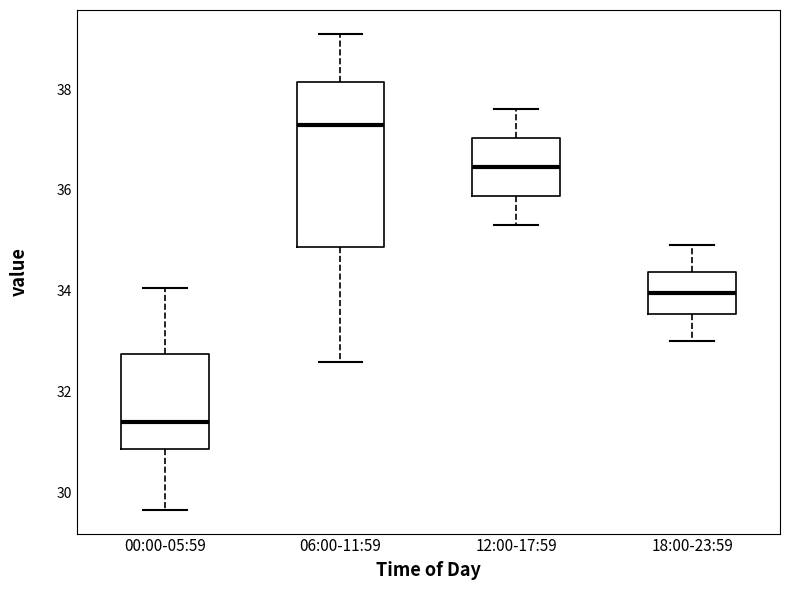

Where is the upper edge of the box for 18:00-23:59 on the y-axis? The values are not printed on the chart, so give them approximately, as read against the axis.

34.4